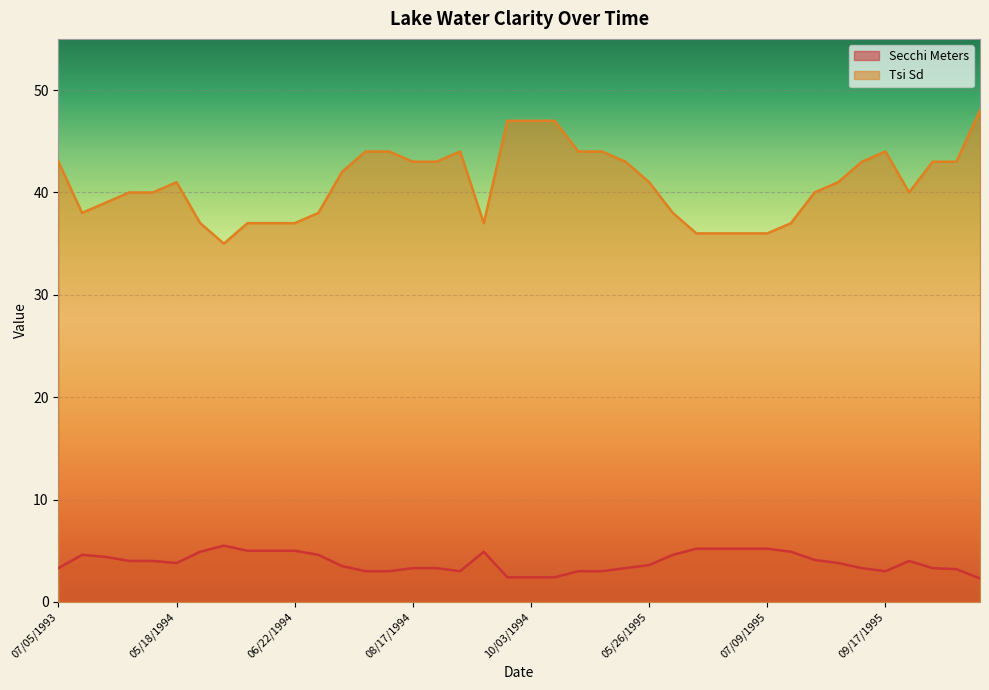

What is the value of the Secchi Meters point at the 2nd from the left?

4.6